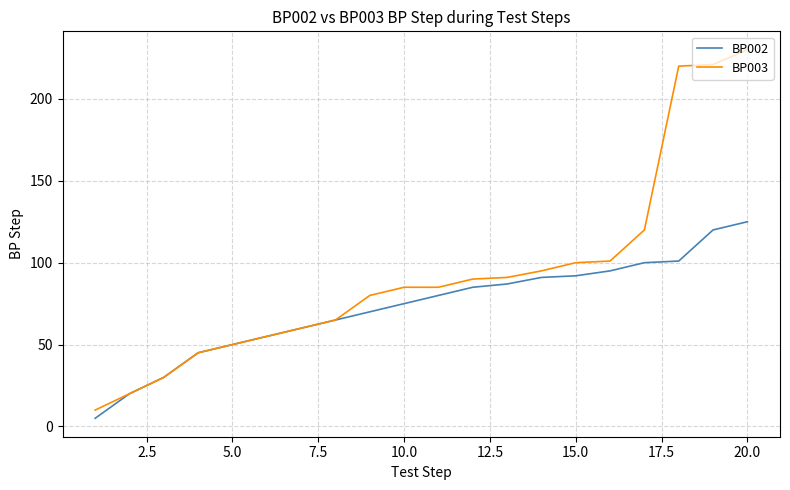

Which series has the widest spread of values?

BP003